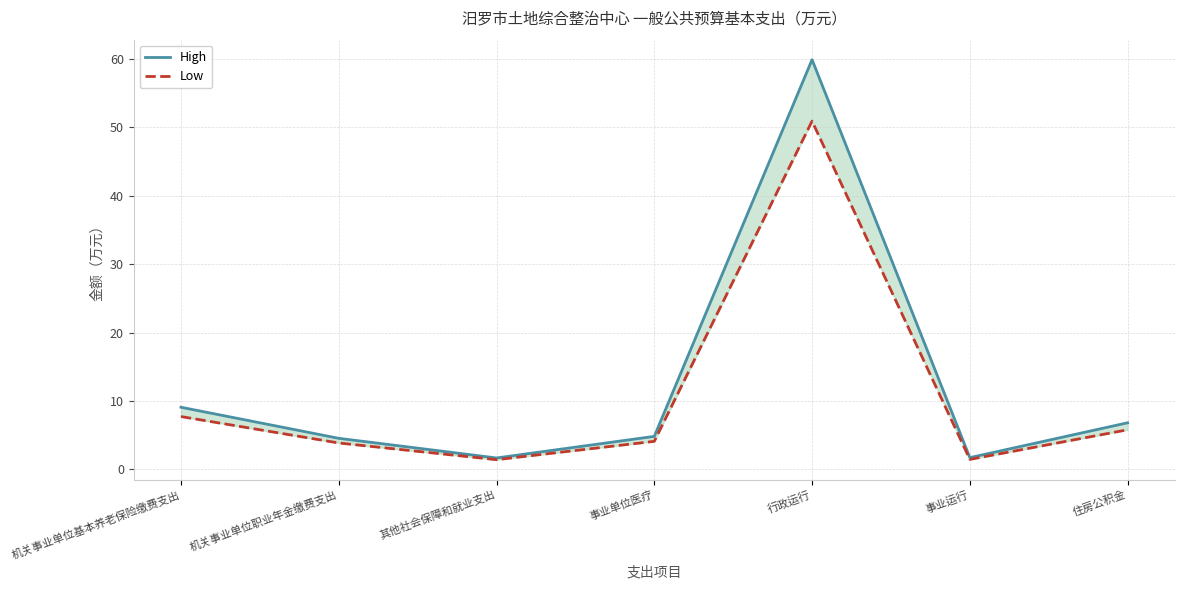

How many values in the Low series are below 4?

3